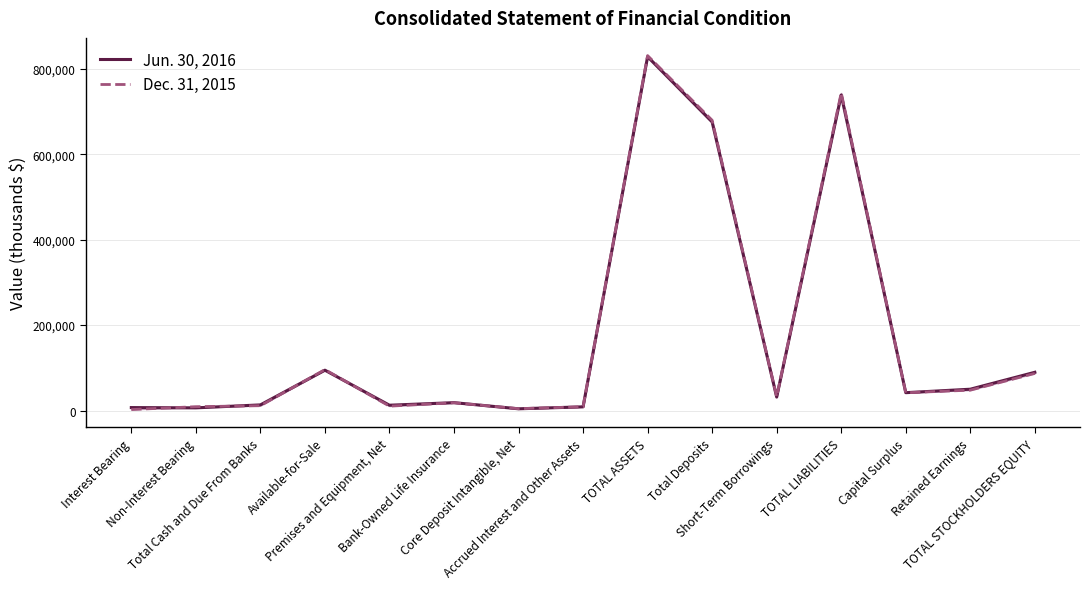

Reading right to left, what are all the values shown in this chart?

Jun. 30, 2016: TOTAL STOCKHOLDERS EQUITY=89535	Retained Earnings=49912	Capital Surplus=41788	TOTAL LIABILITIES=738491	Short-Term Borrowings=31530	Total Deposits=675266	TOTAL ASSETS=828026	Accrued Interest and Other Assets=8670	Core Deposit Intangible, Net=4086	Bank-Owned Life Insurance=18448	Premises and Equipment, Net=12453	Available-for-Sale=94419	Total Cash and Due From Banks=13213	Non-Interest Bearing=6278	Interest Bearing=6935
Dec. 31, 2015: TOTAL STOCKHOLDERS EQUITY=86896	Retained Earnings=47725	Capital Surplus=41614	TOTAL LIABILITIES=743781	Short-Term Borrowings=32448	Total Deposits=679299	TOTAL ASSETS=830677	Accrued Interest and Other Assets=8818	Core Deposit Intangible, Net=4353	Bank-Owned Life Insurance=18209	Premises and Equipment, Net=10277	Available-for-Sale=95863	Total Cash and Due From Banks=11340	Non-Interest Bearing=9024	Interest Bearing=2316